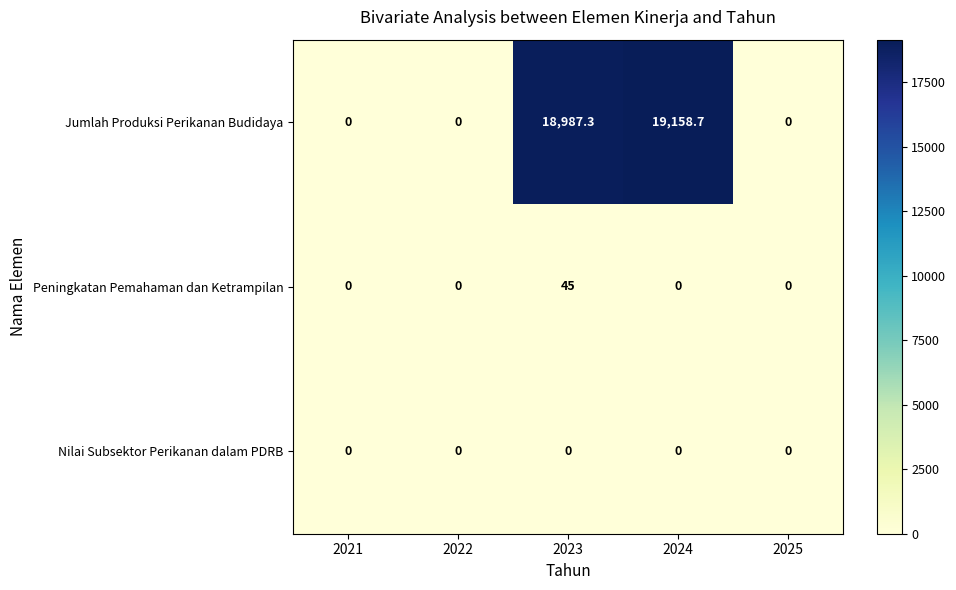

True or false: Nilai Subsektor Perikanan dalam PDRB has a value of 0.0 at 2025.

True